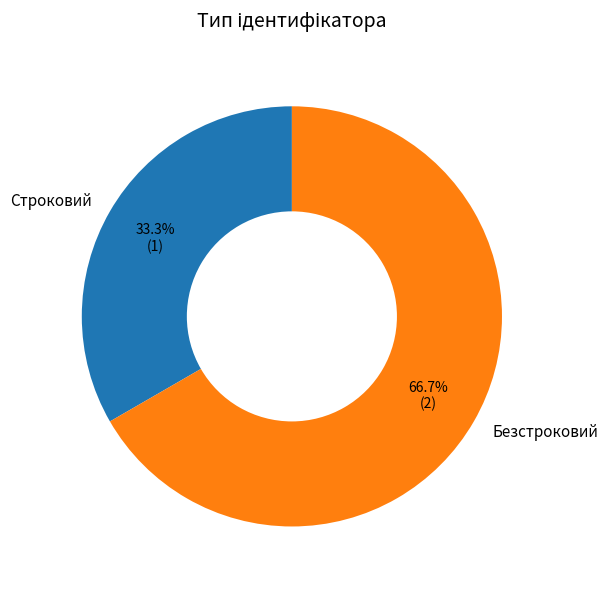

Which slice is the largest?

Безстроковий